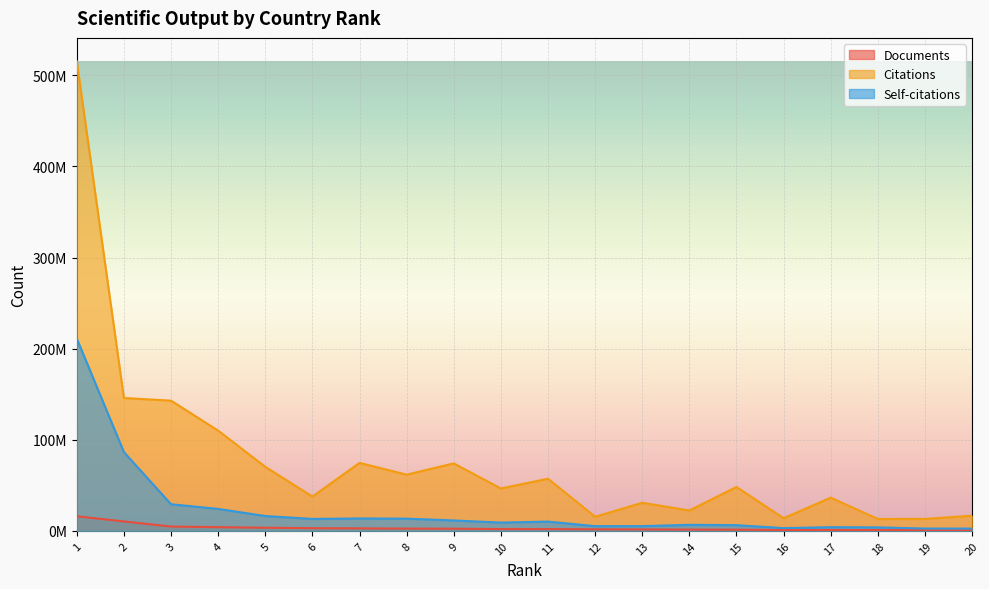

Reading left to right, what are all the values shown in this chart?

Documents: 16047770	10372322	4778980	4104599	3482279	2970196	2784321	2525870	2426840	1986724	2009795	1722547	1604519	1427852	1343844	964968	1001958	886359	919863	880380
Citations: 515339352	145875947	142963939	110076588	70350390	37700885	74641013	61745641	74088684	46573860	57290179	15529380	30870039	22432570	48221503	13933794	36539683	13089835	13171771	16709430
Self-citations: 211154763	86501833	29272921	24142498	16354163	13122873	13665511	13429245	11485690	9115285	10215117	5205946	5238570	6643169	6306535	3051764	4064816	3851805	2603646	2560215